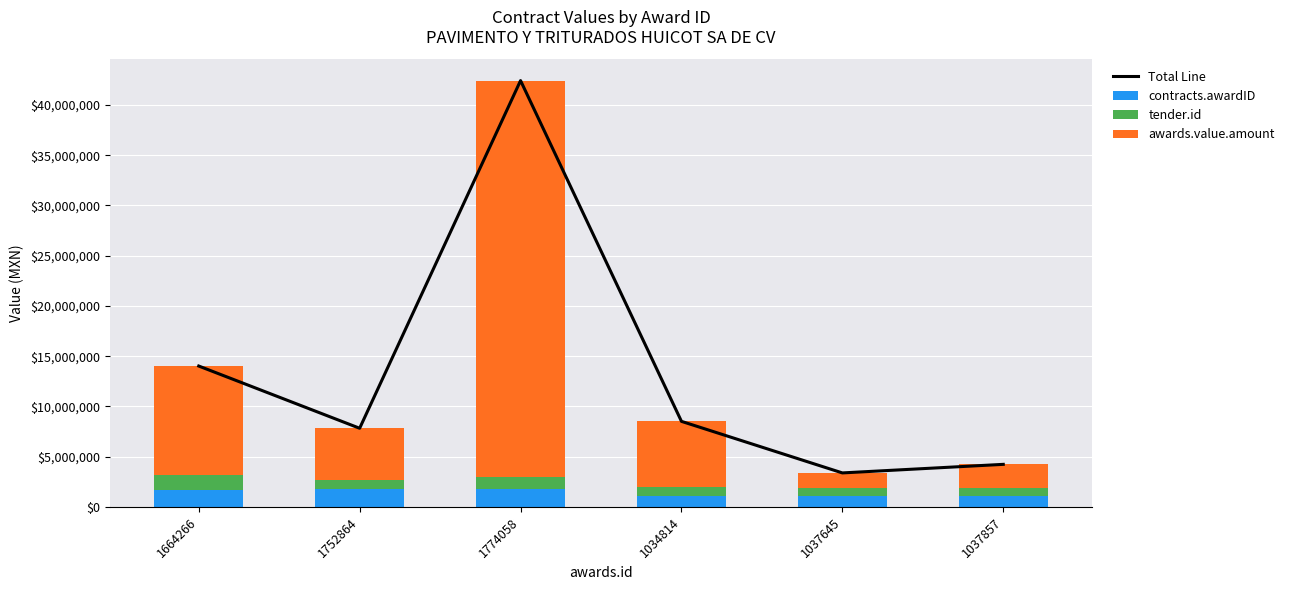

Reading left to right, transcribe all the data shown in this chart.

Total Line: 14017400.9	7824038.3	42425349.2	8511176.4	3380216.8	4232977.9
contracts.awardID: 1664266.0	1752864.0	1774058.0	1034814.0	1037645.0	1037857.0
tender.id: 1510567.0	970682.0	1226995.0	936719.0	844046.0	876403.0
awards.value.amount: 10842567.9	5100492.3	39424296.2	6539643.4	1498525.8	2318717.9